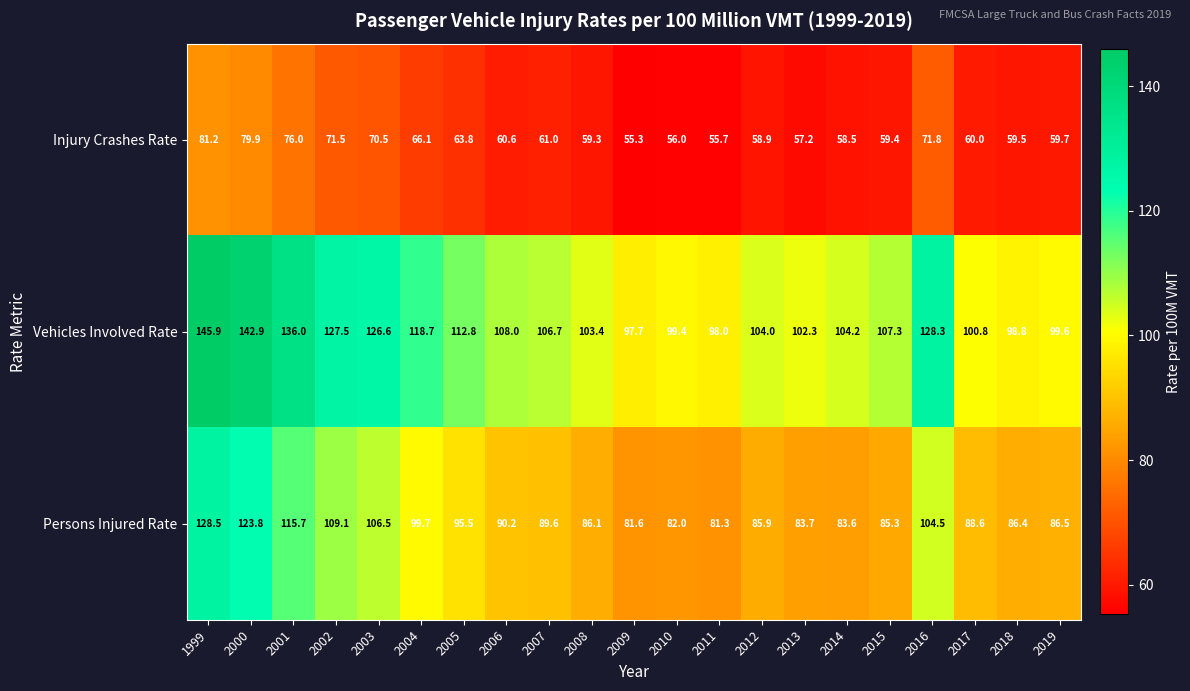

Read the Injury Crashes Rate value at 1999.

81.2